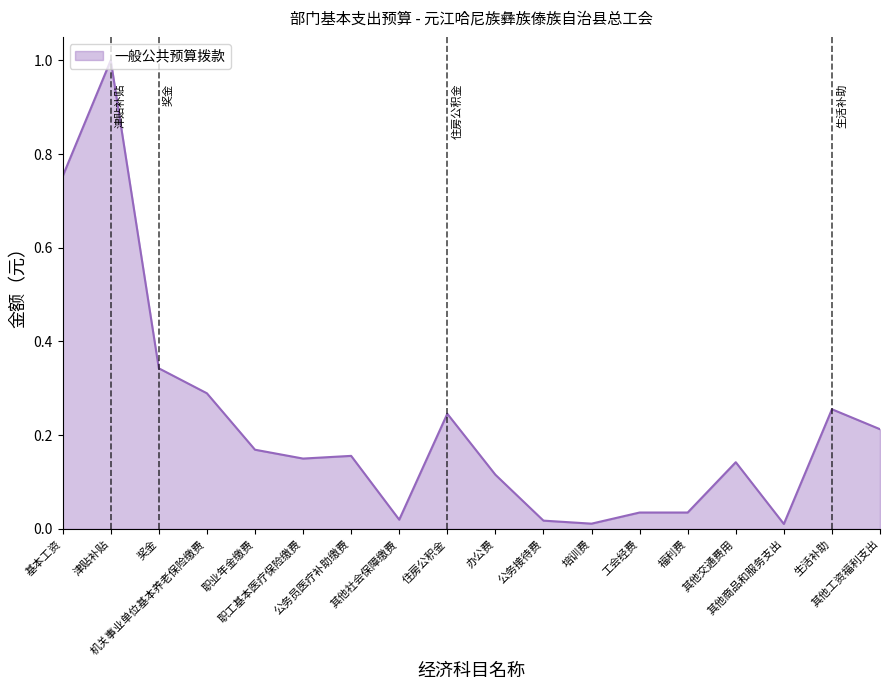

What is the change in value from 津贴补贴 to 公务接待费?

-1.0